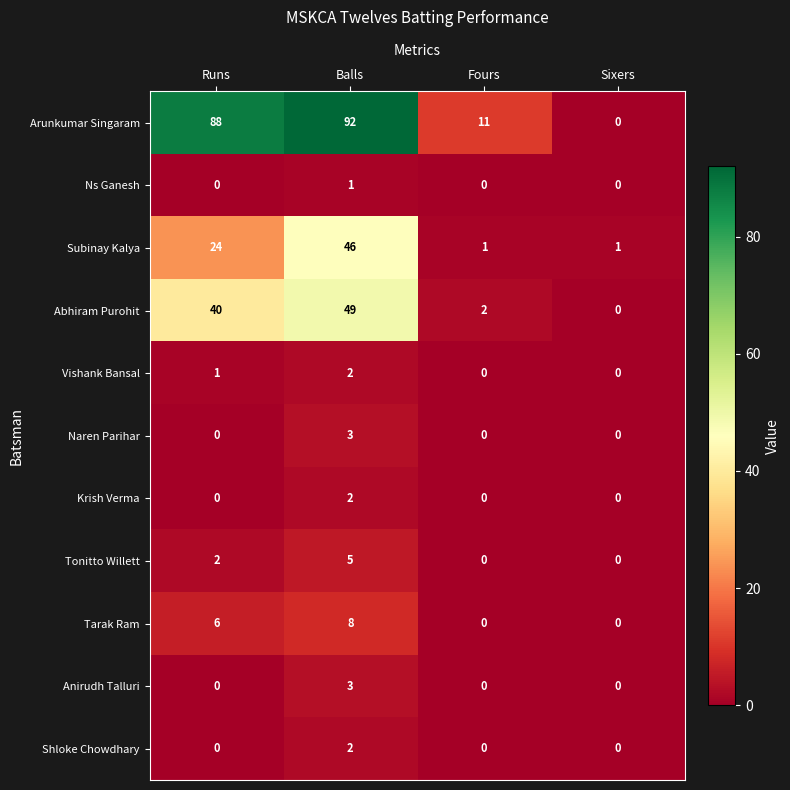

Which category has the highest value across all series?

Balls